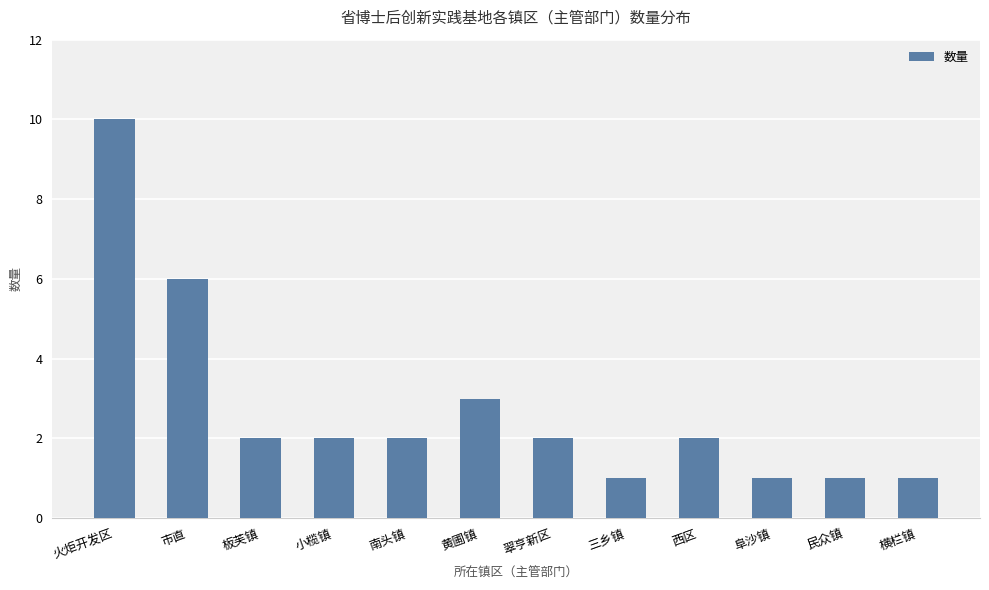

Is it true that the value at 黄圃镇 is 4?

False